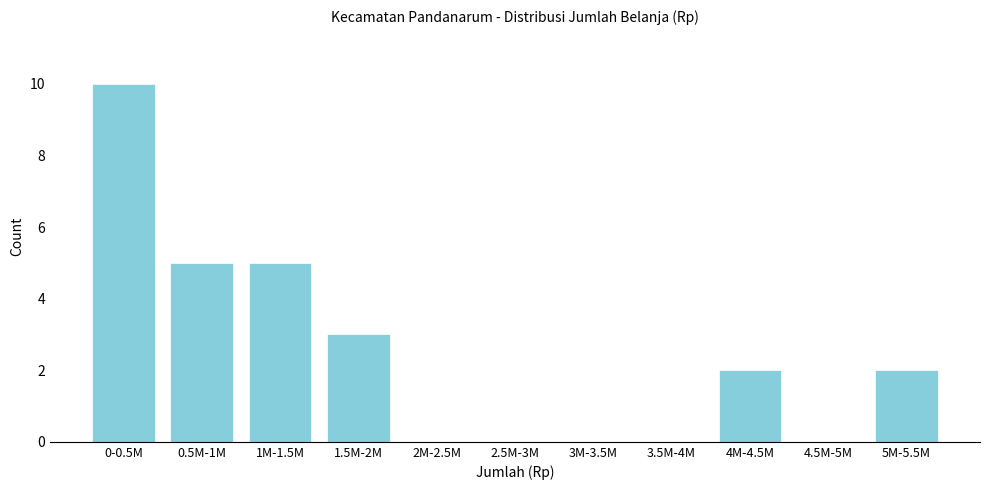

Reading left to right, transcribe all the data shown in this chart.

0-0.5M=10	0.5M-1M=5	1M-1.5M=5	1.5M-2M=3	2M-2.5M=0	2.5M-3M=0	3M-3.5M=0	3.5M-4M=0	4M-4.5M=2	4.5M-5M=0	5M-5.5M=2